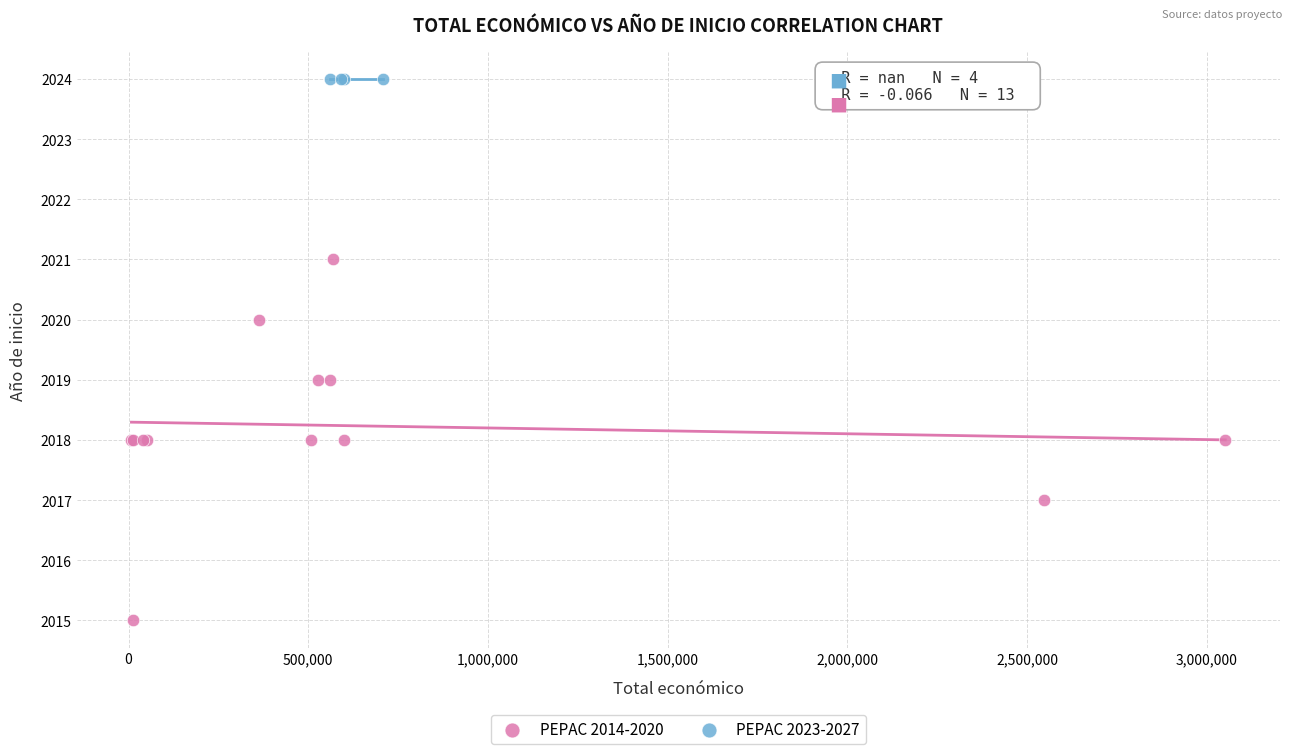

Which series contains the highest Y value?

PEPAC 2023-2027